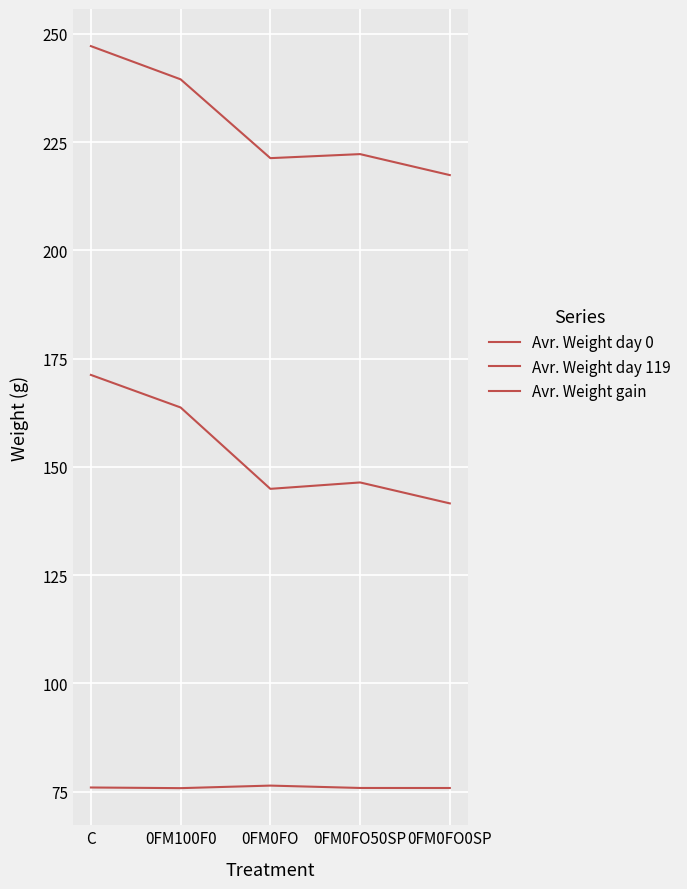

Does the chart have visible grid lines?

Yes